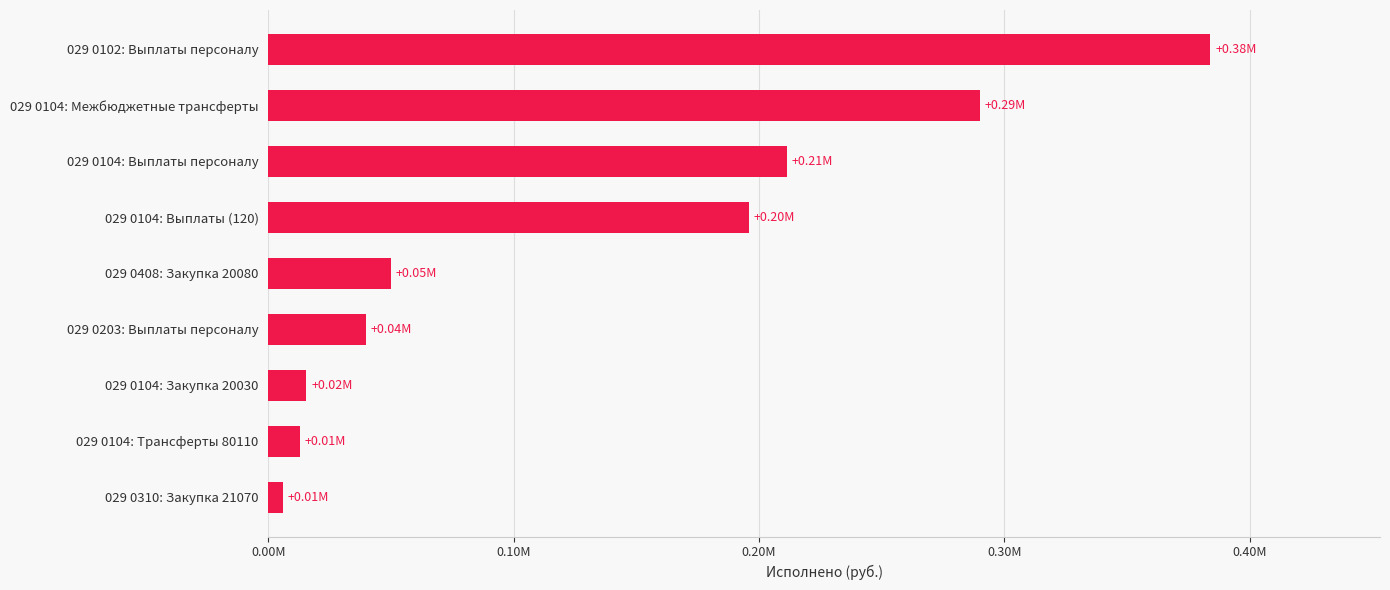

What is the minimum value shown in the chart?

6000.0